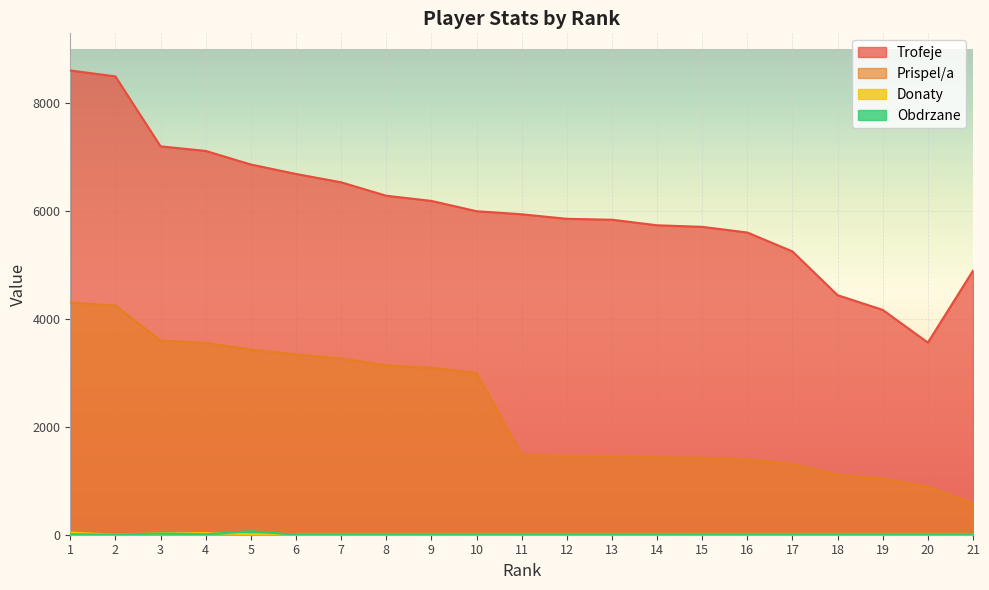

True or false: Obdrzane and Trofeje intersect in this chart.

False